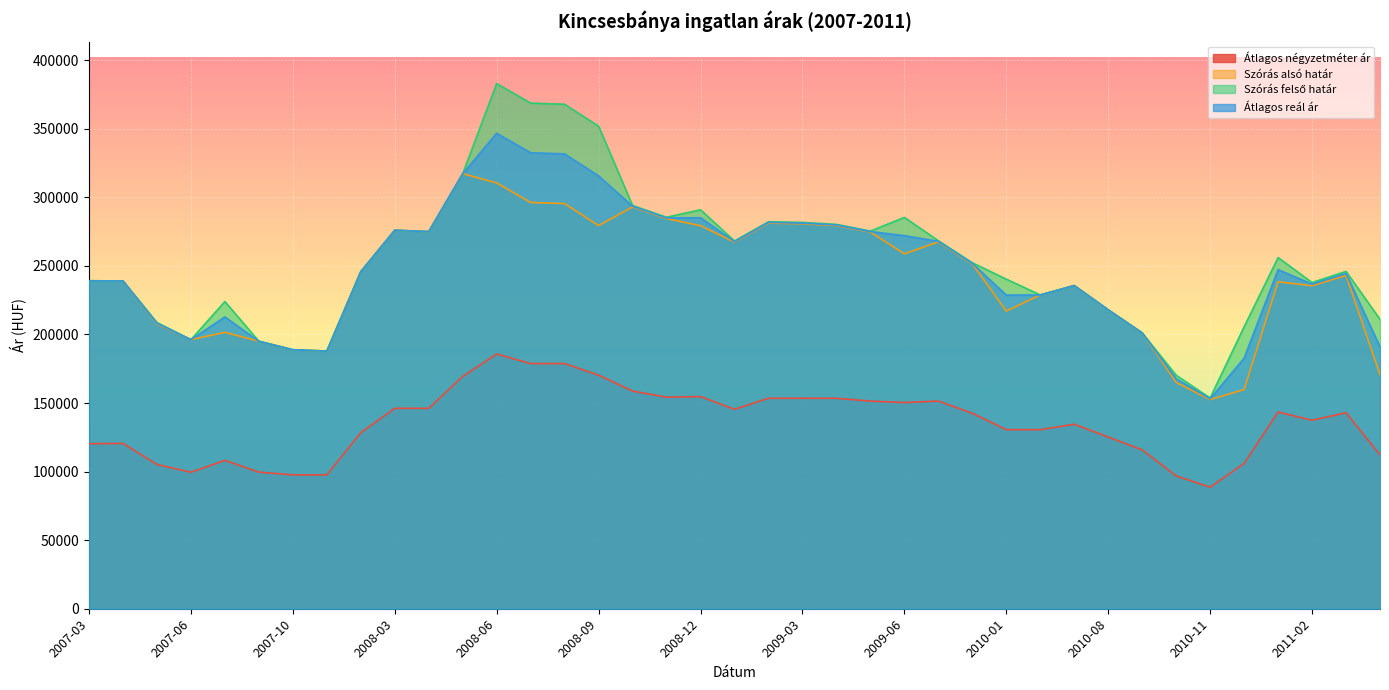

What position from the left is 2007-06?

4